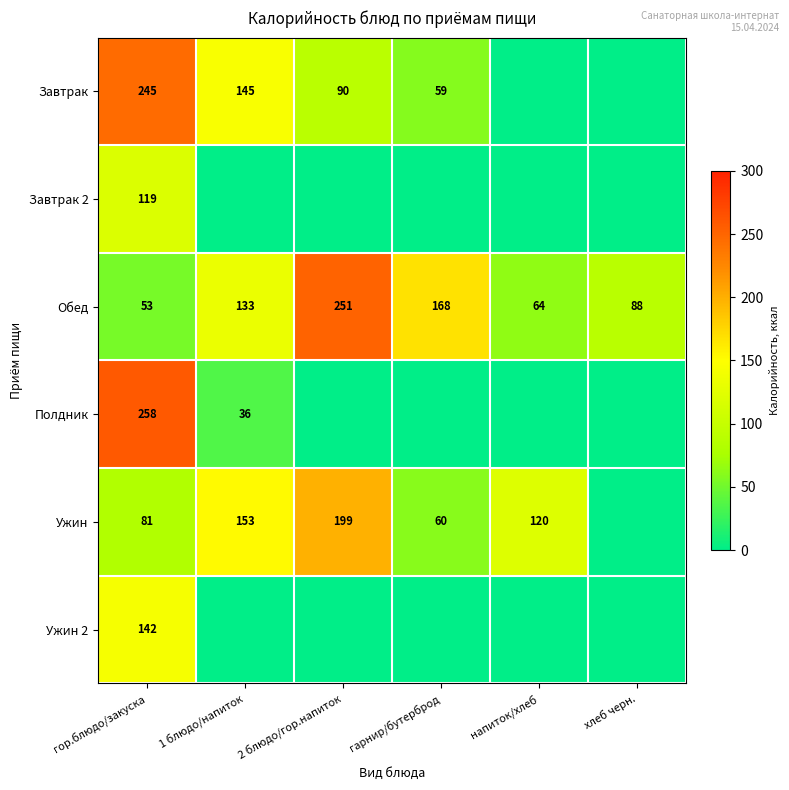

What is the minimum value for Обед?

53